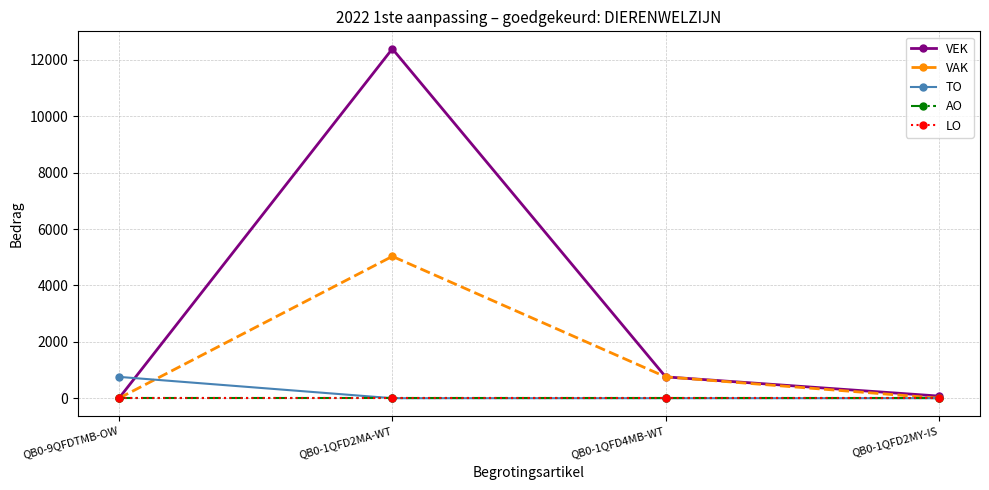

What is the spread (max minus min) of values at QB0-9QFDTMB-OW?

756